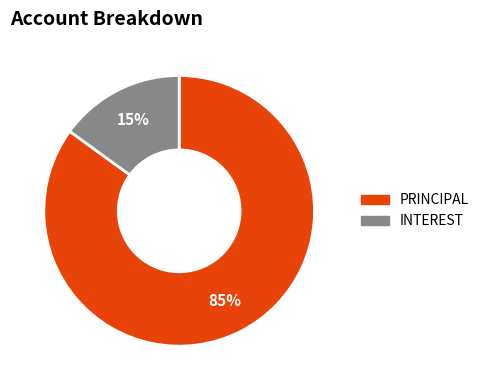

To the nearest percent, what is the average slice percentage?

50%